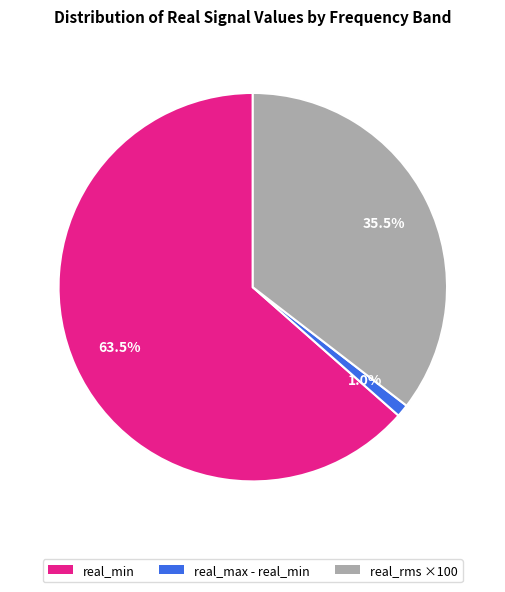

Count the number of slices in the pie.

3